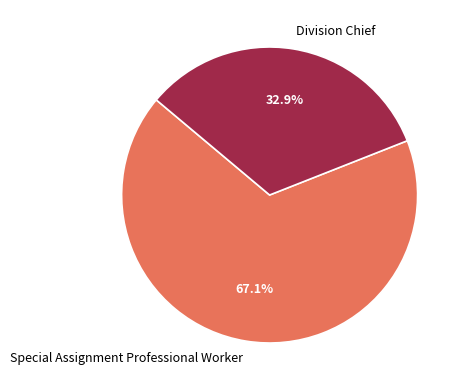

Combined, what portion of the pie is Division Chief and Special Assignment Professional Worker?

100.0%